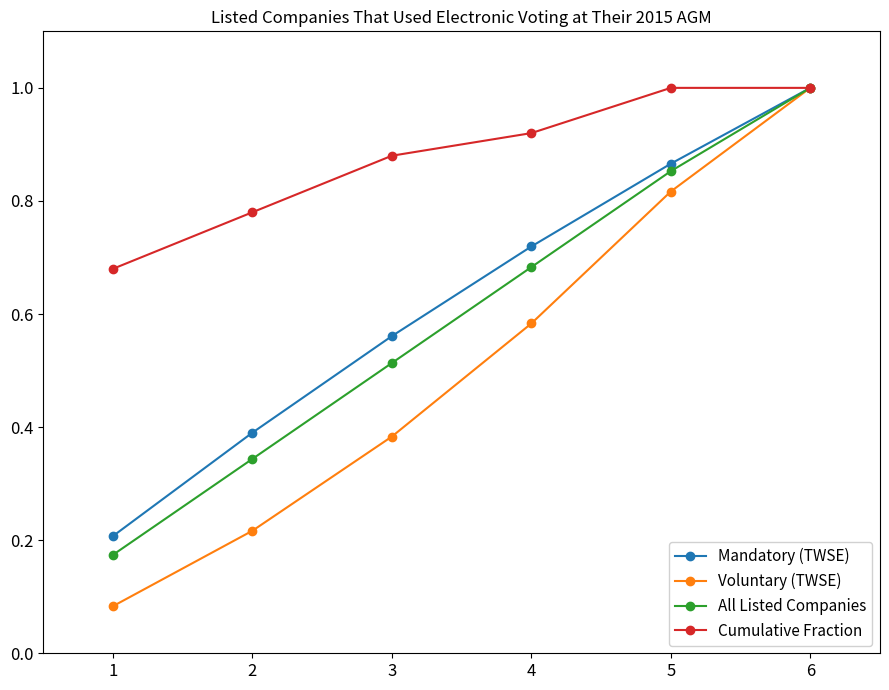

At which label does Voluntary (TWSE) reach its peak?

6